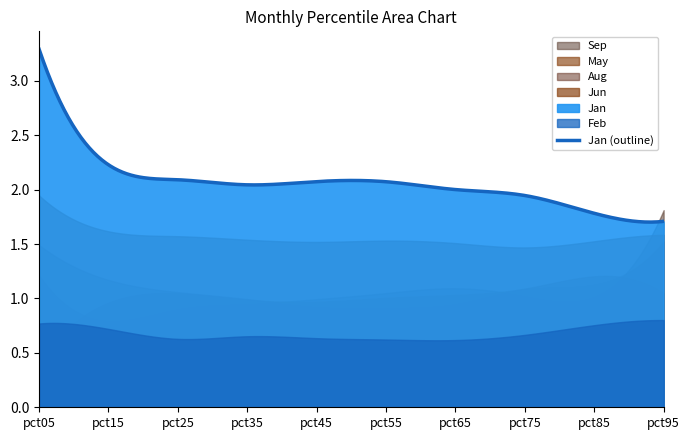

Which series ends up on top after the final intersection of Sep and Jun?

Sep